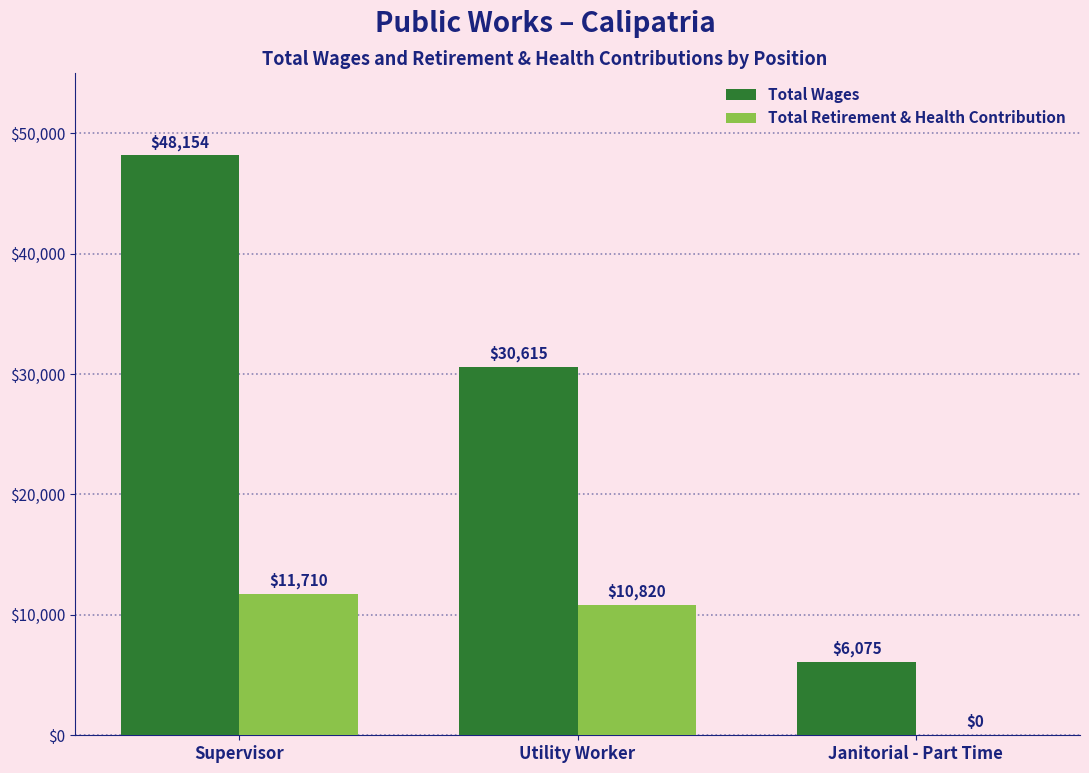

What are all the series names shown in the legend?

Total Wages, Total Retirement & Health Contribution